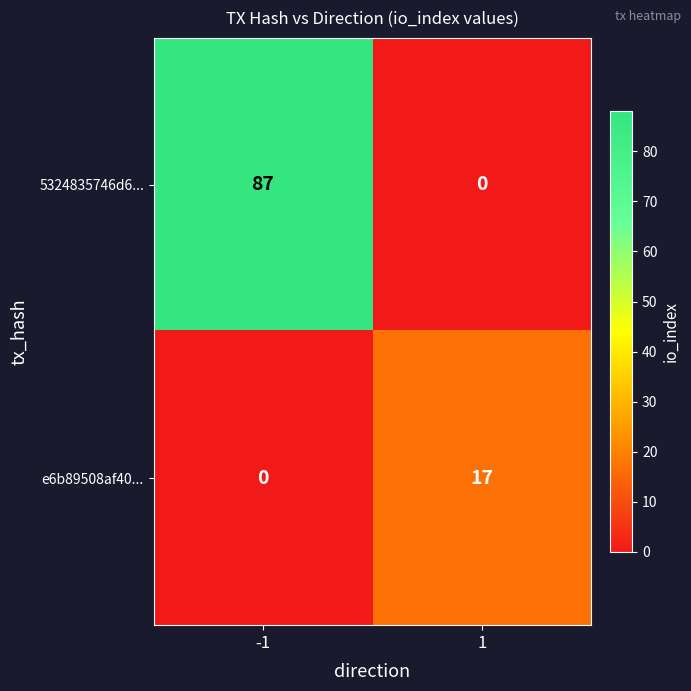

List the series in order of their peak value, lowest first.

e6b89508af40..., 5324835746d6...